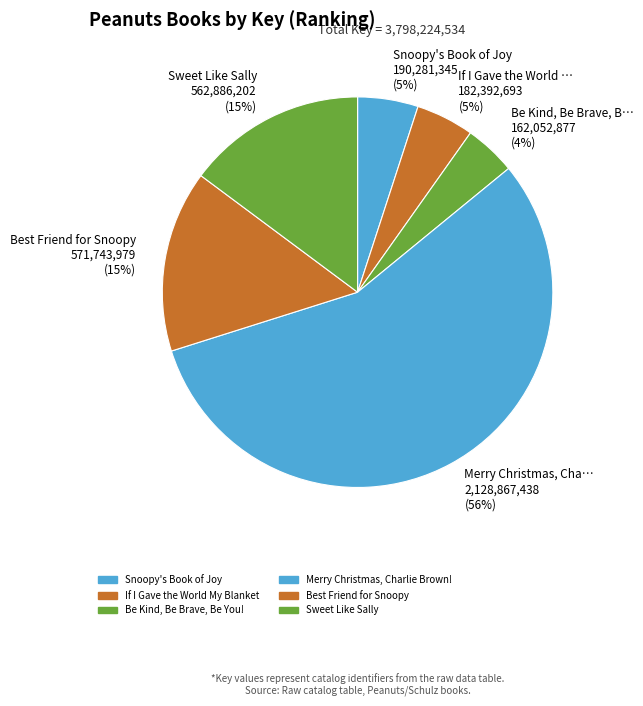

Do Be Kind, Be Brave, Be You! and Snoopy's Book of Joy together represent more than half of the pie?

No